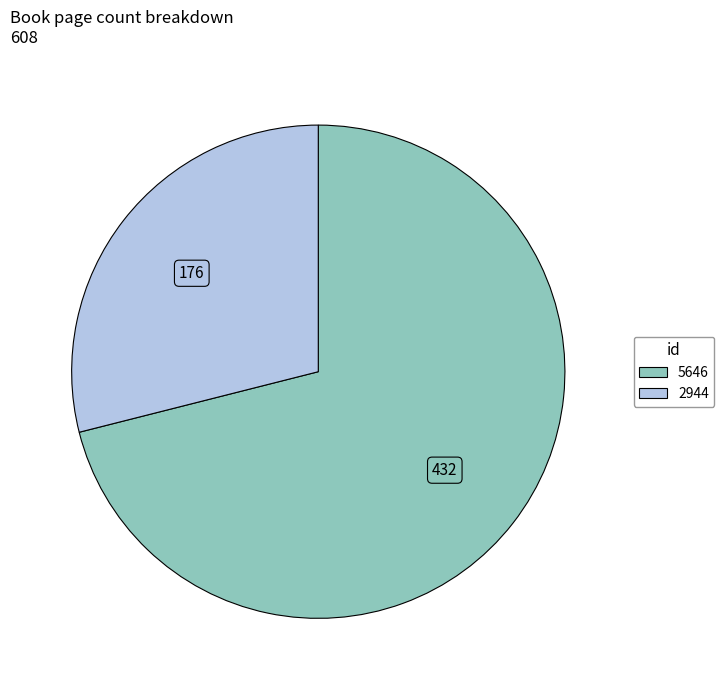

What is the ratio of the value at 2944 to the value at 5646?

0.4